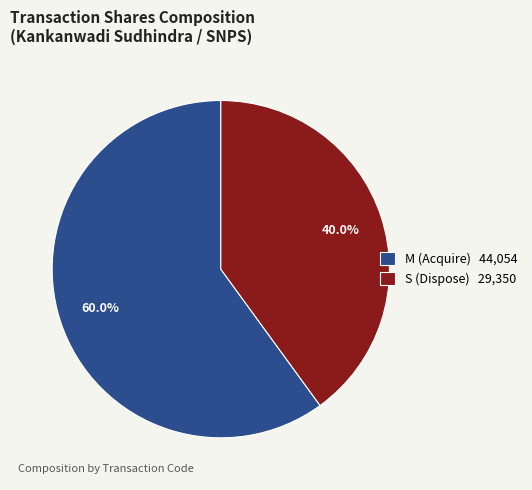

How much of the chart is everything except S (Dispose) 29,350?

60.0%